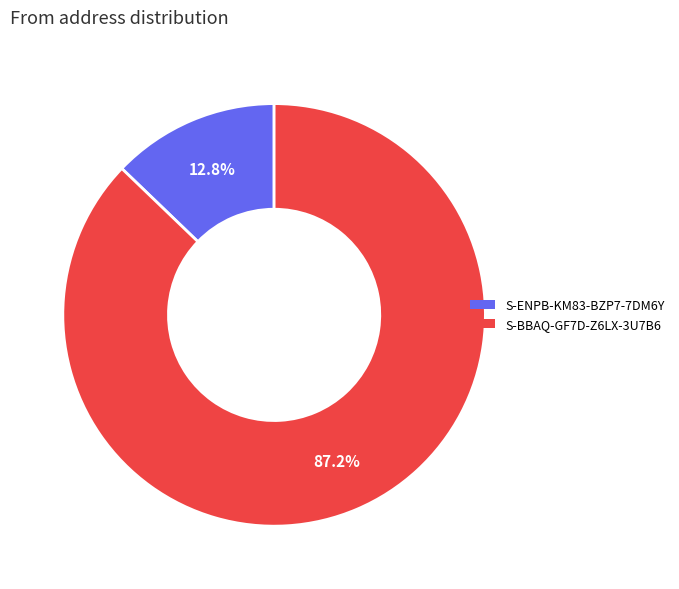

To the nearest percent, what is the difference between the largest and smallest slice percentages?

74%